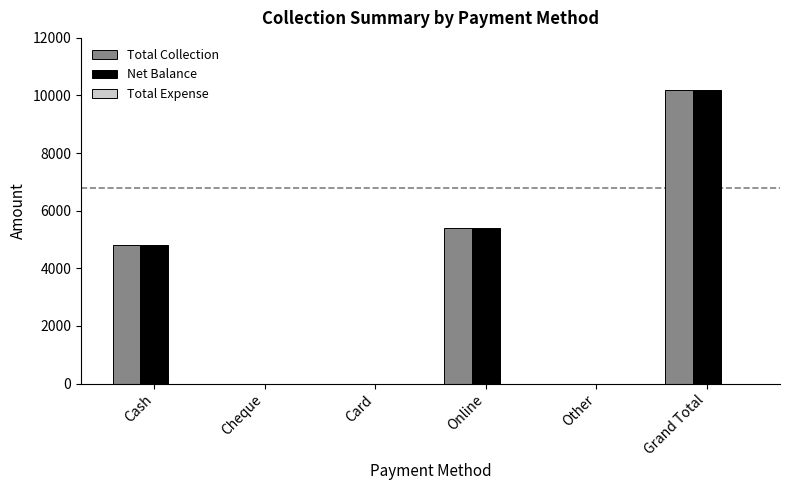

What is the sum of all Net Balance values?

20400